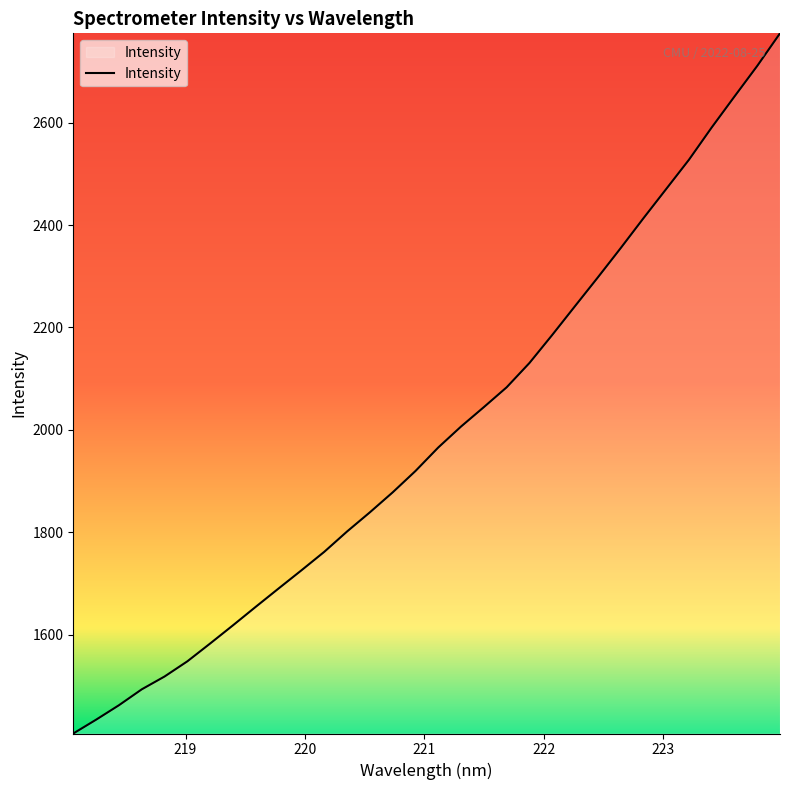

How many lines are shown in the chart?

1